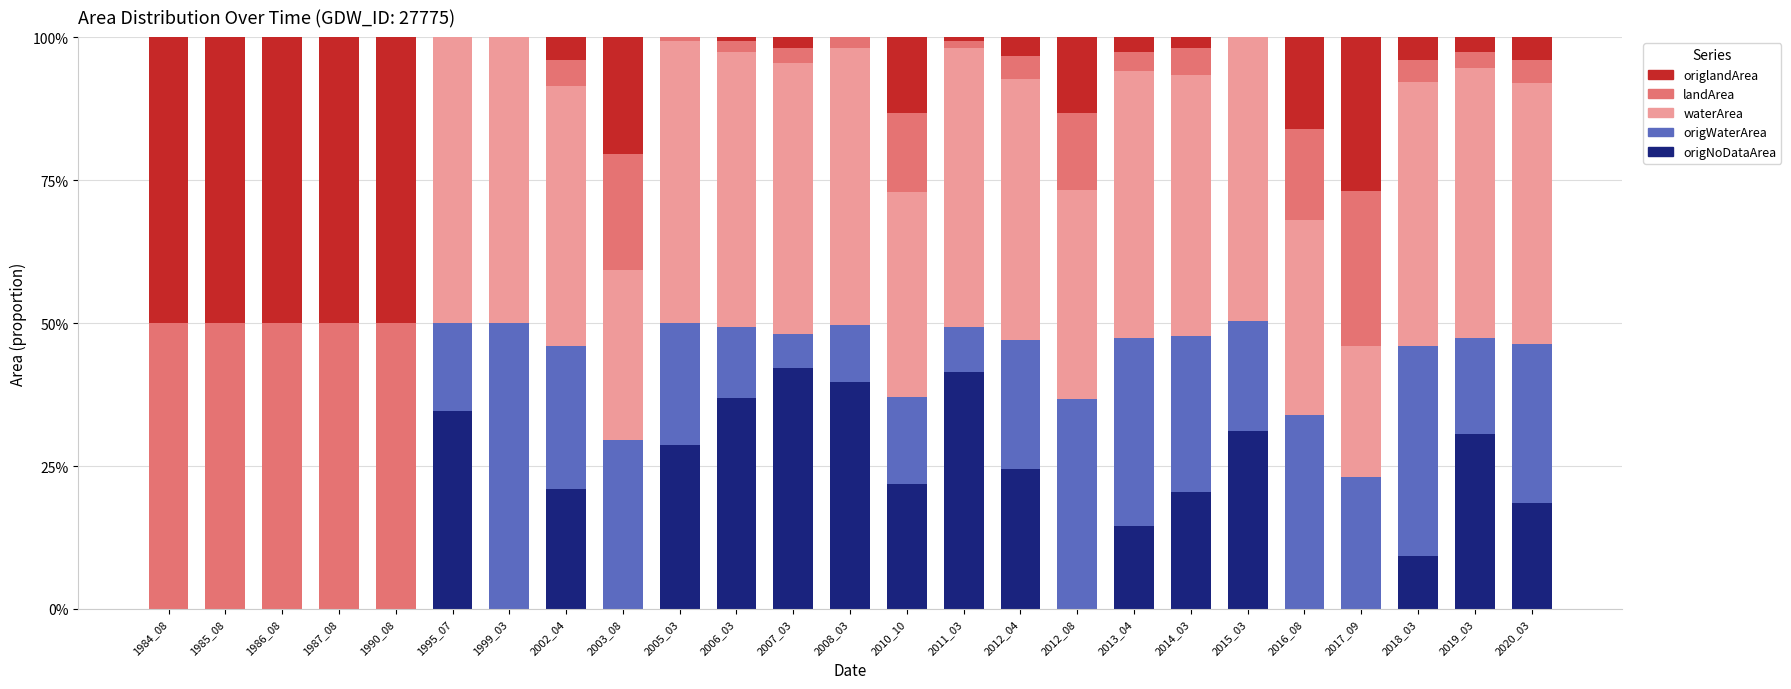

The value of origlandArea at 2019_03 is 0.0. True or false?

True